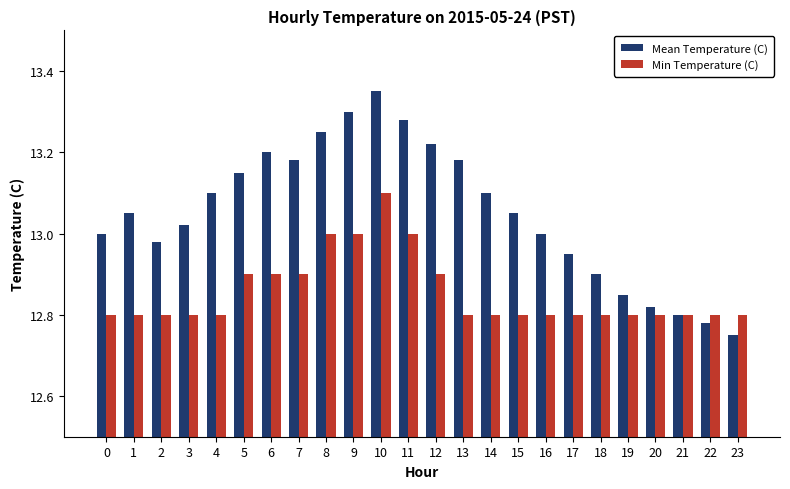

What is the sum of the Mean Temperature (C) values at 22 and 16?

25.8